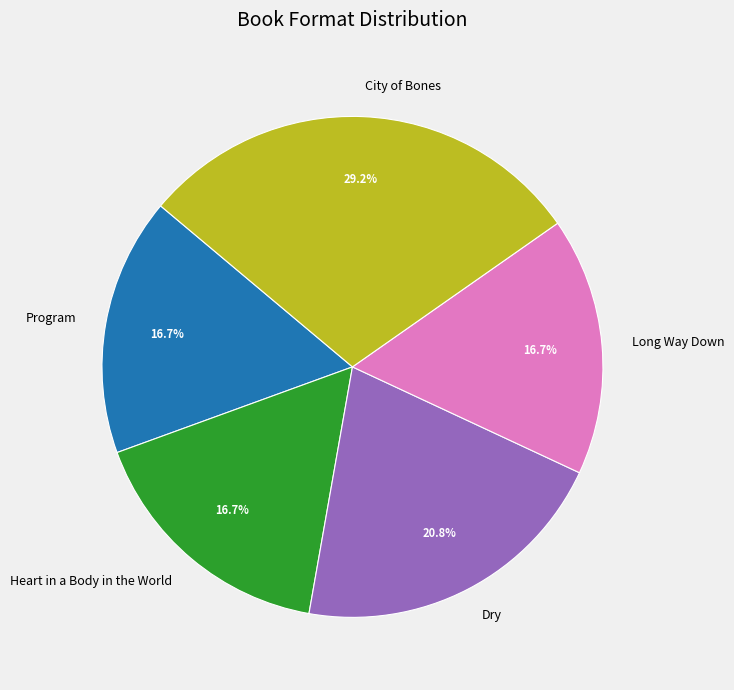

To the nearest percent, what portion does Long Way Down represent?

17%